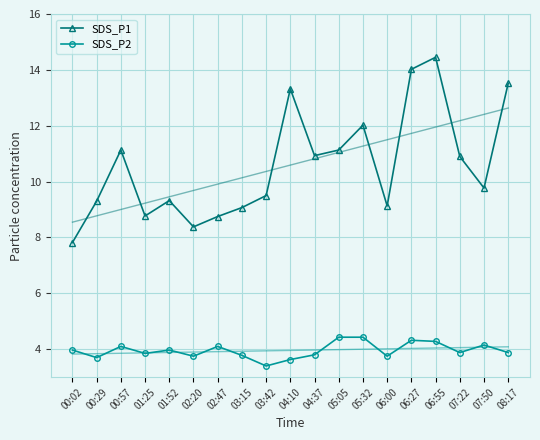

True or false: SDS_P2 and SDS_P1 intersect in this chart.

False